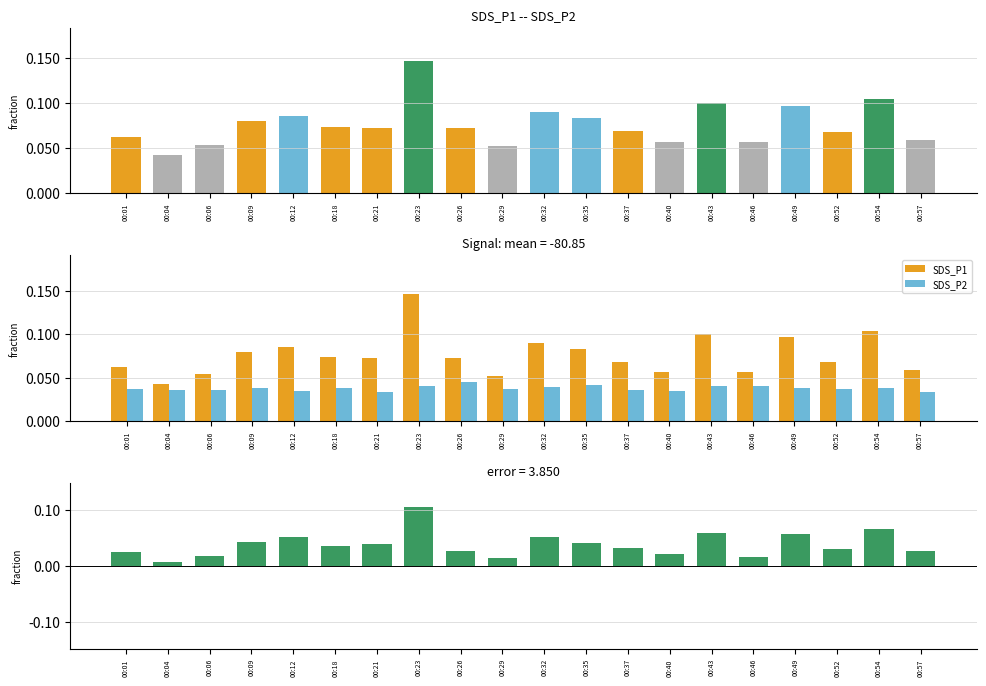

List the series in order of their peak value, highest first.

SDS_P1, SDS_P1 - SDS_P2, SDS_P2